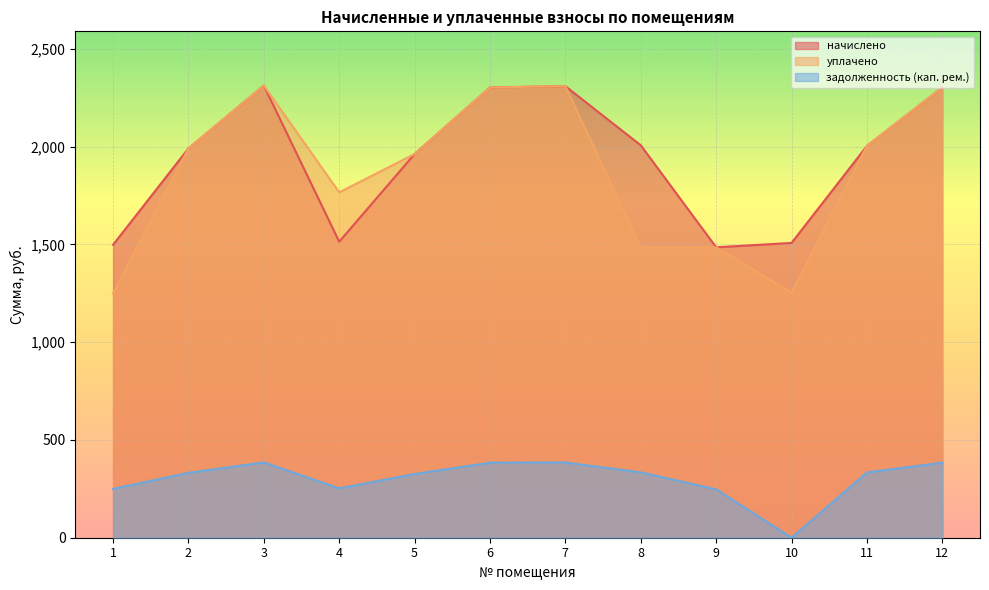

At how many categories does at least one series exceed 980?

12